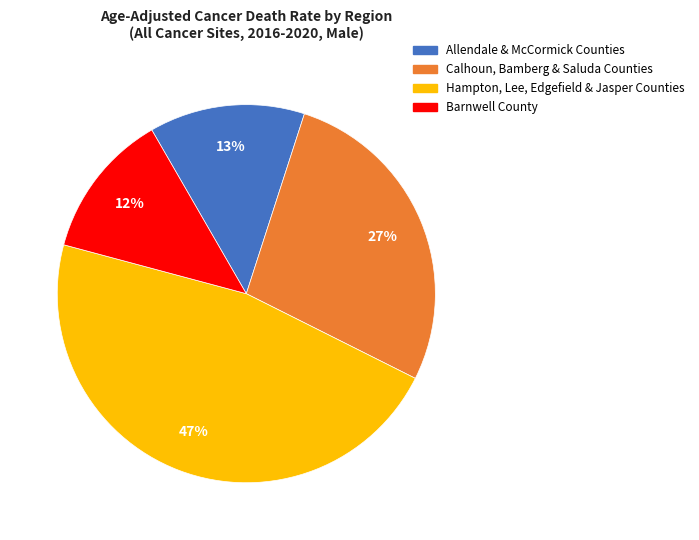

What is the ratio of the value at Allendale & McCormick Counties to the value at Barnwell County?

1.1